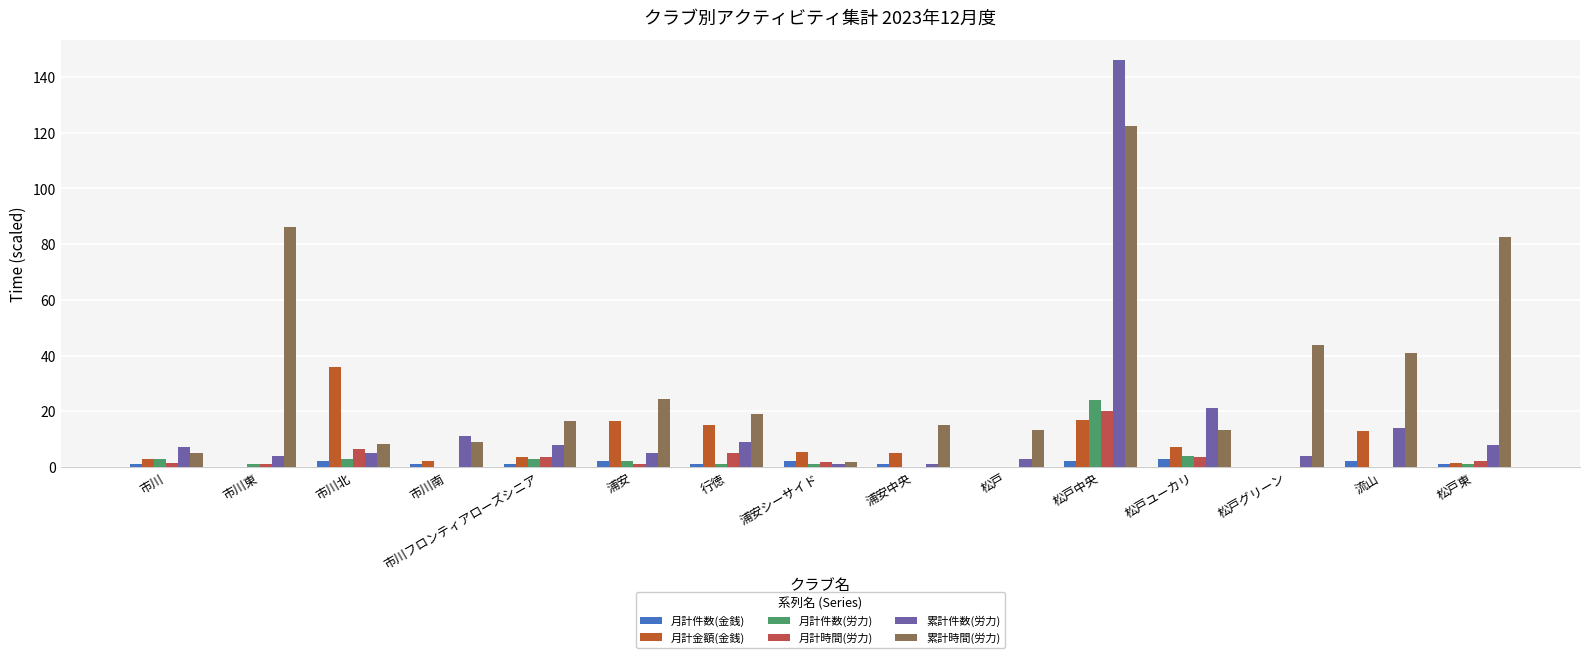

How many groups of bars are there?

15